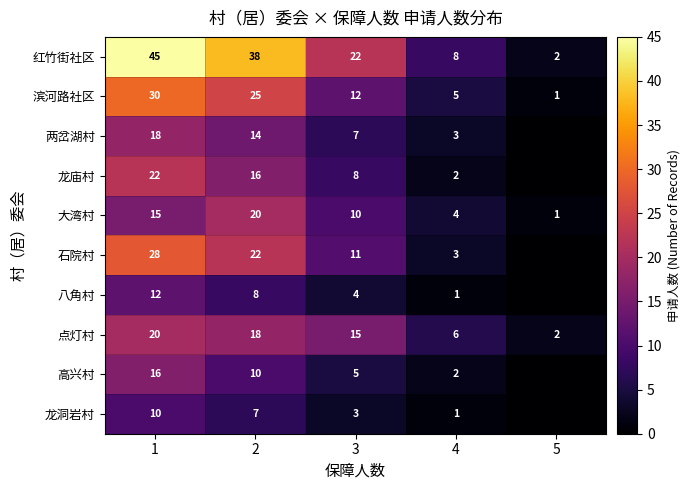

At which label does 大湾村 reach its minimum?

5